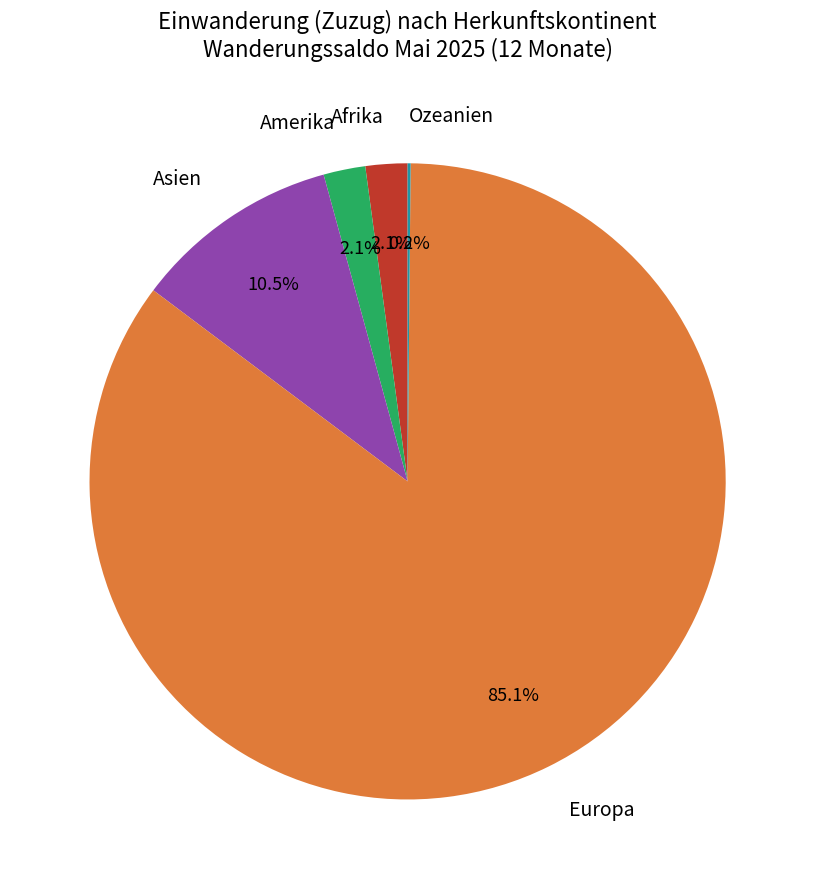

Is there a majority slice in this chart?

Yes